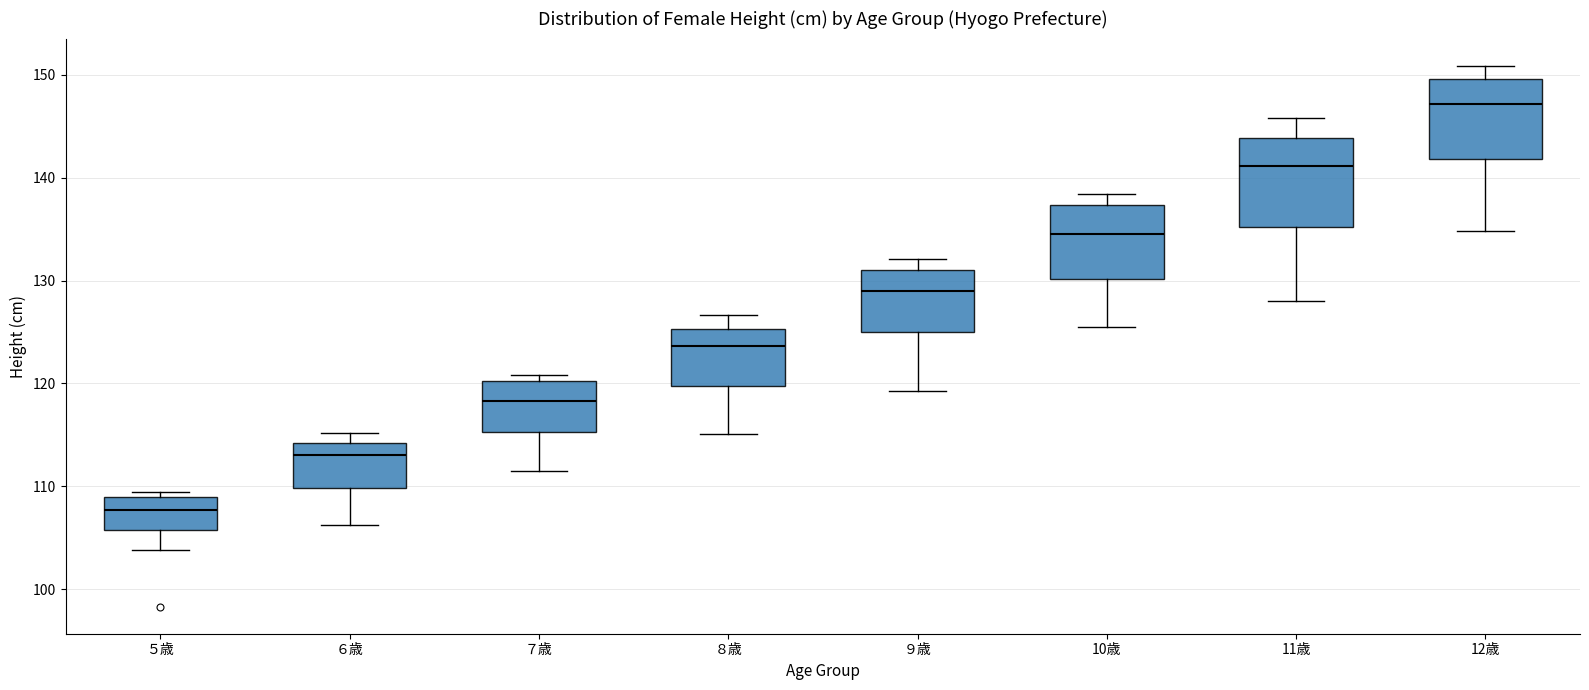

Where is the lower edge of the box for ８歳 on the y-axis? The values are not printed on the chart, so give them approximately, as read against the axis.

120